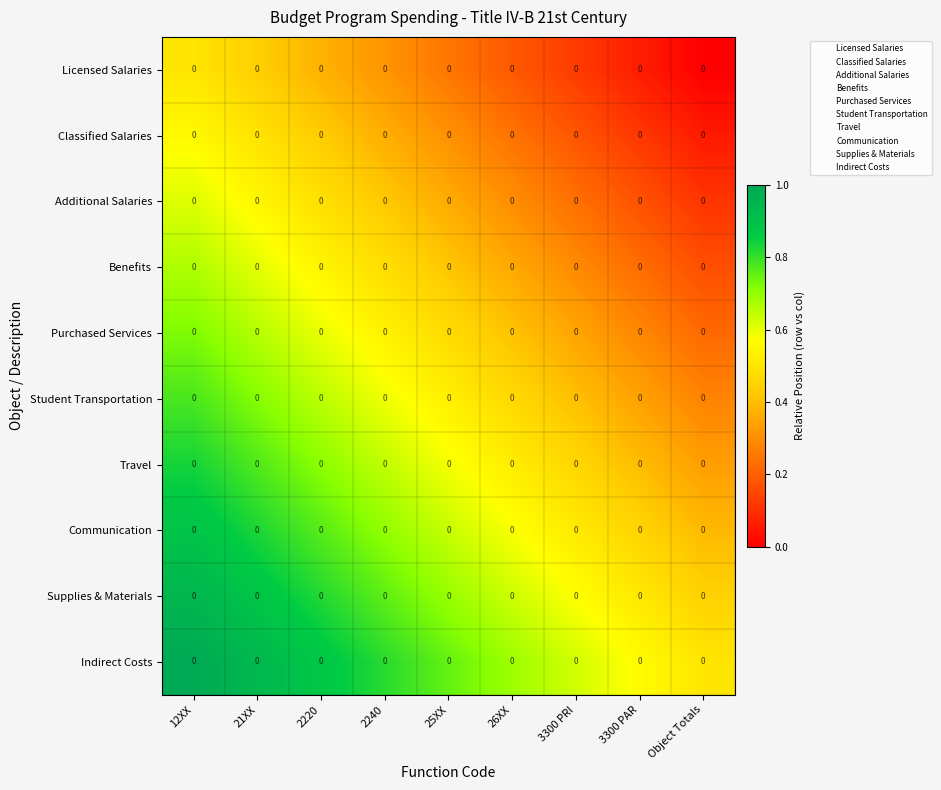

Which has a higher value, 25XX or Object Totals?

25XX